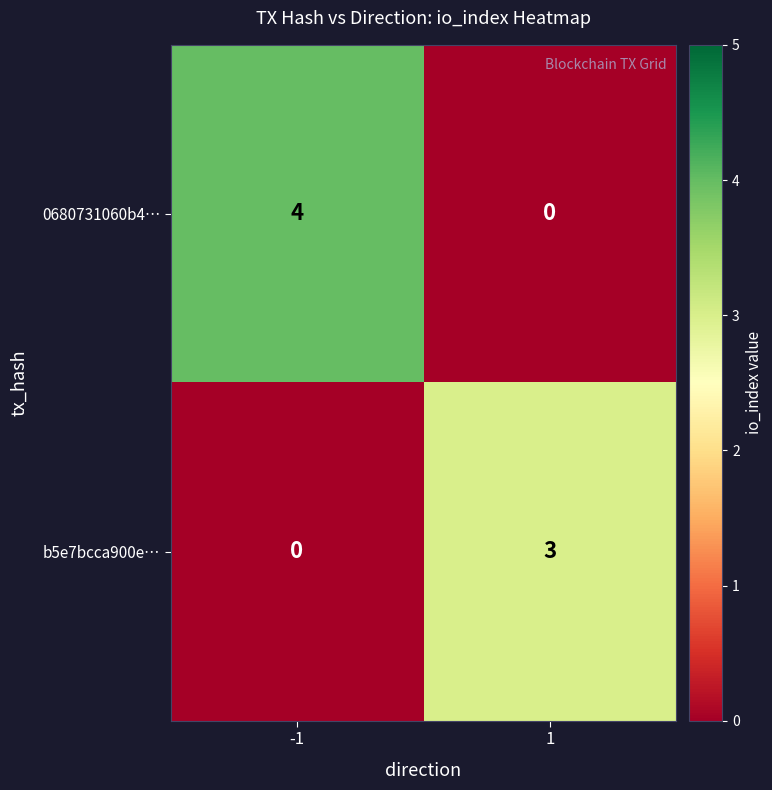

What is the spread (max minus min) of values at -1?

4